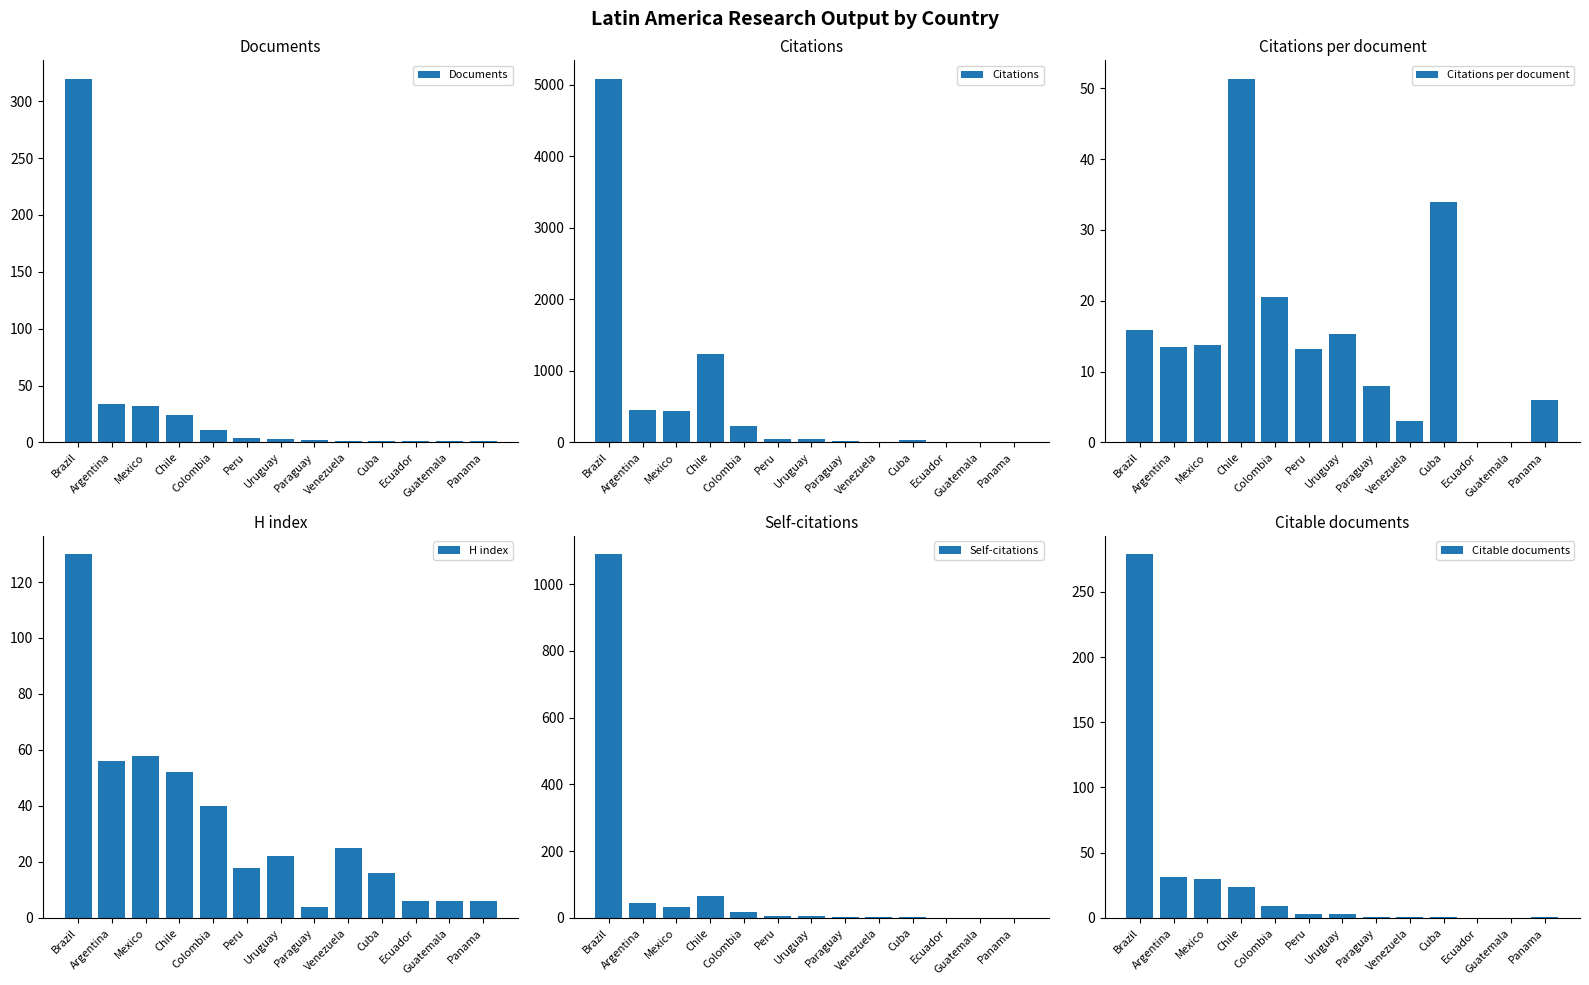

How many groups of bars are there?

13